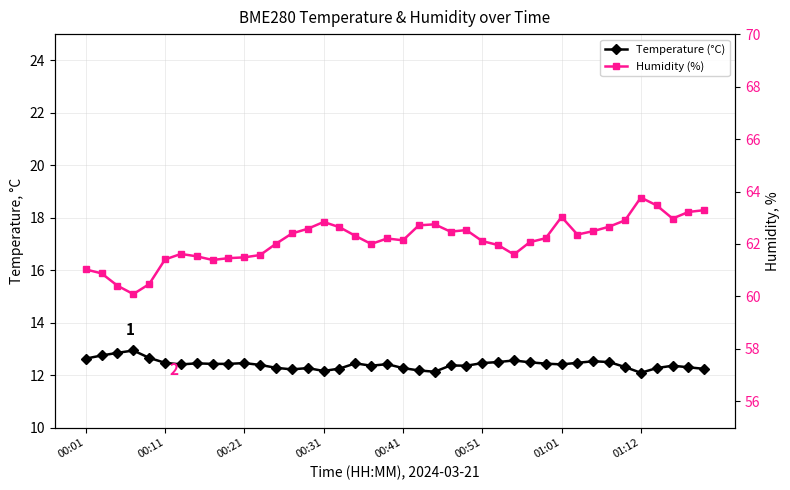

True or false: Temperature (°C) and Humidity (%) cross at least once.

False